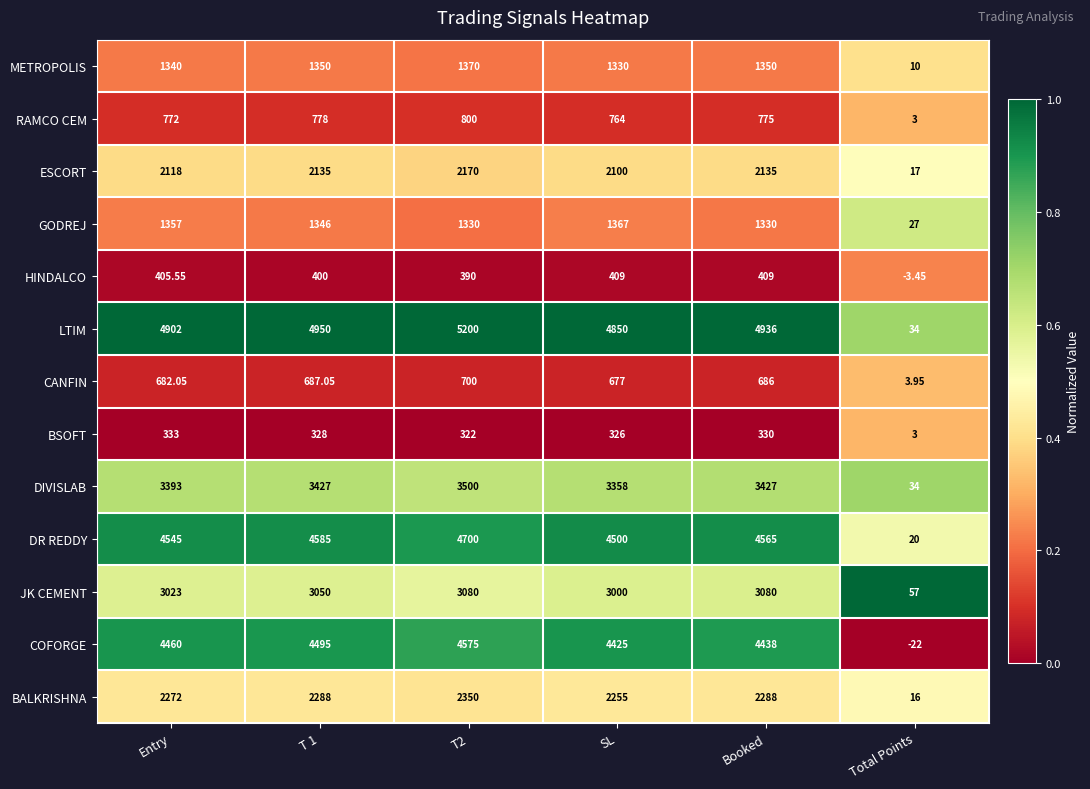

Is the value of RAMCO CEM at Total Points greater than the value of COFORGE at SL?

No